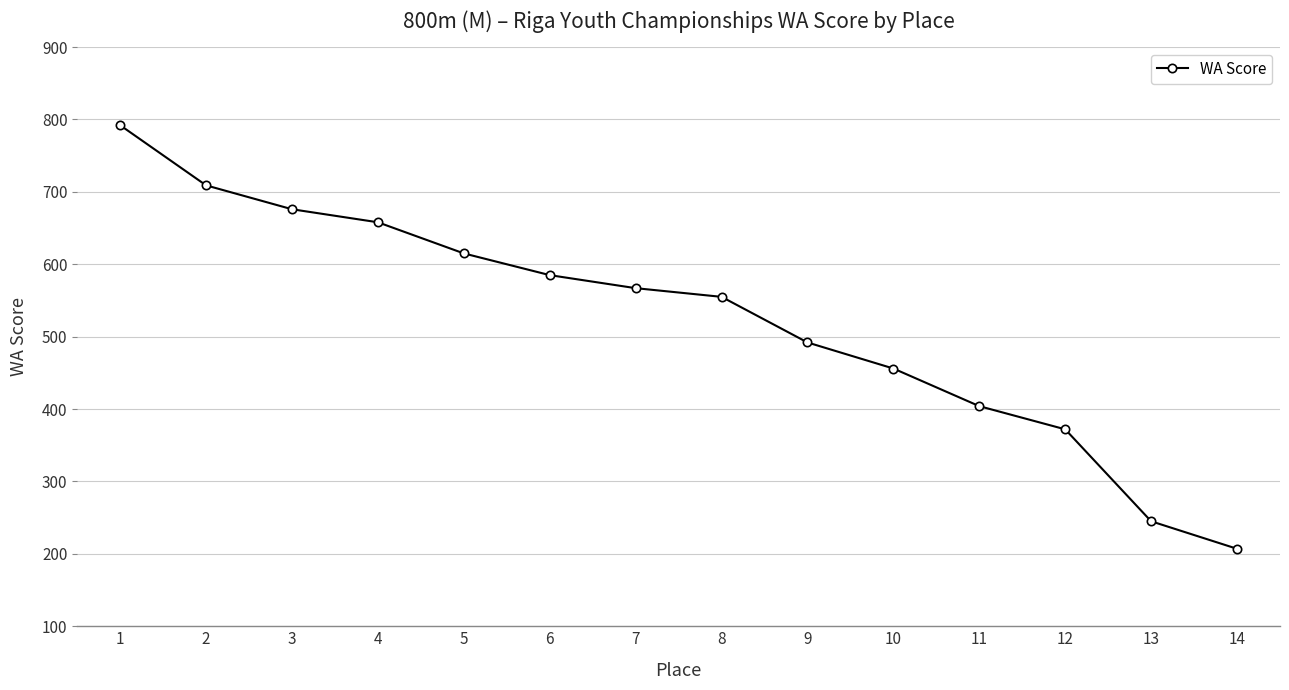

Rank the categories by value from lowest to highest.

14, 13, 12, 11, 10, 9, 8, 7, 6, 5, 4, 3, 2, 1